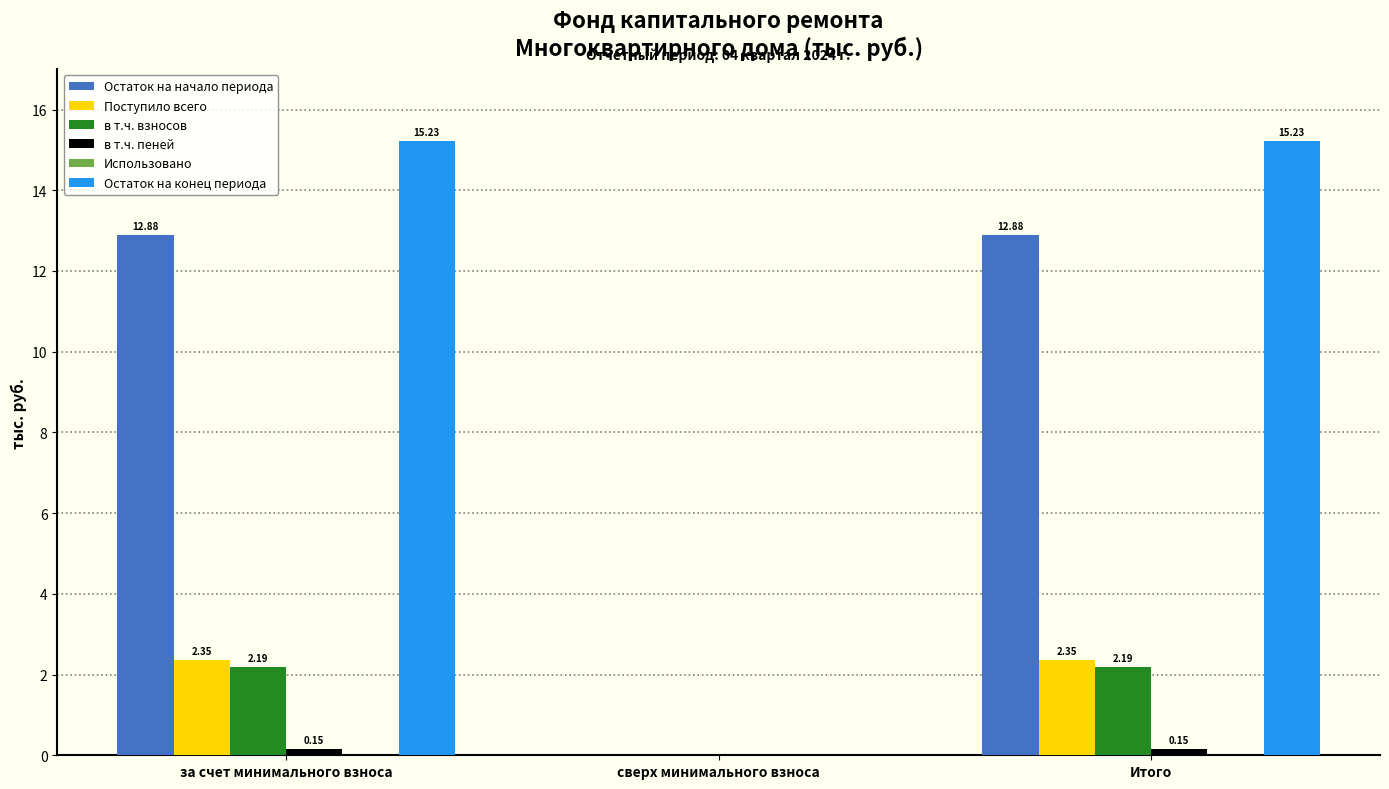

How many categories are shown in the chart?

3